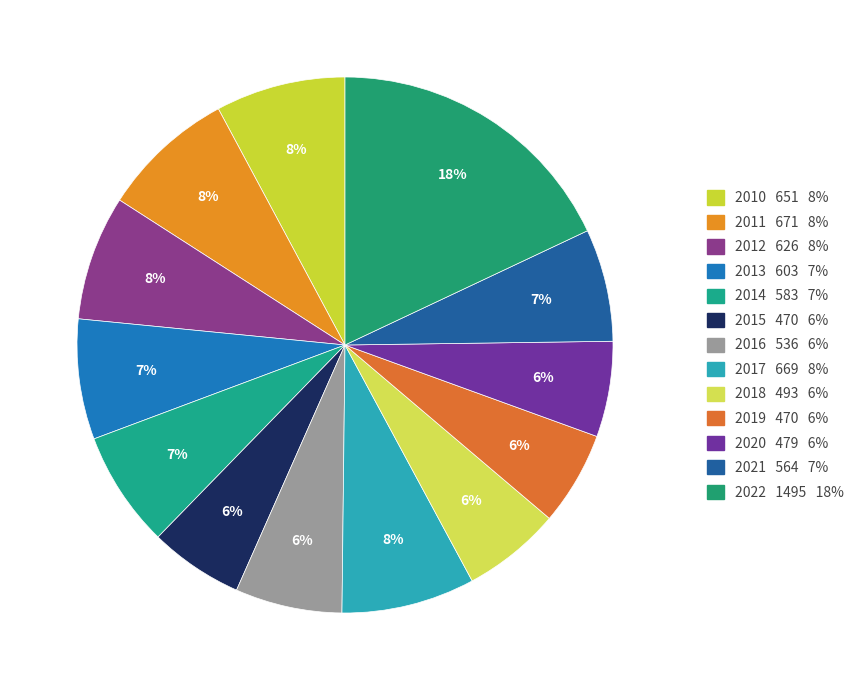

To the nearest percent, what percentage of the pie is 2013?

7%